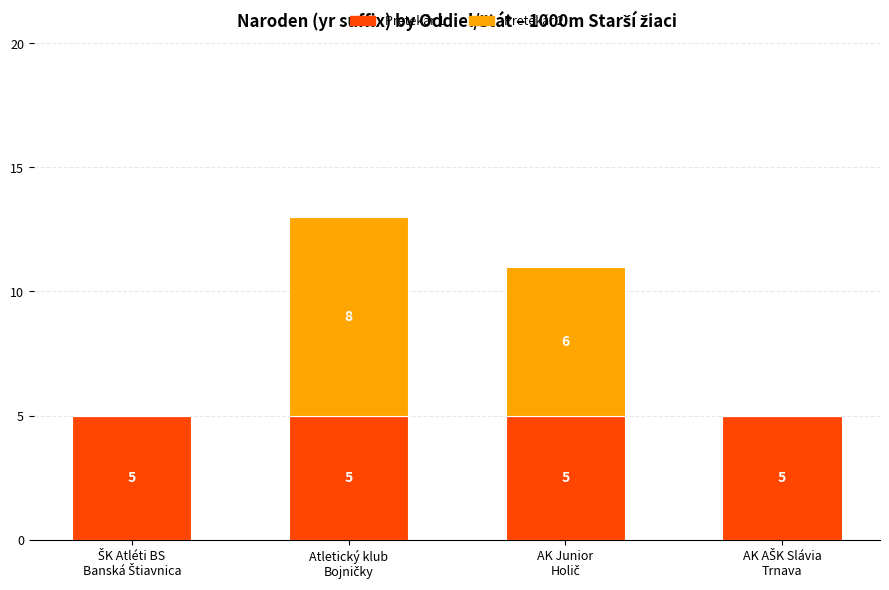

What is the sum of all Pretekár 1 values?

20